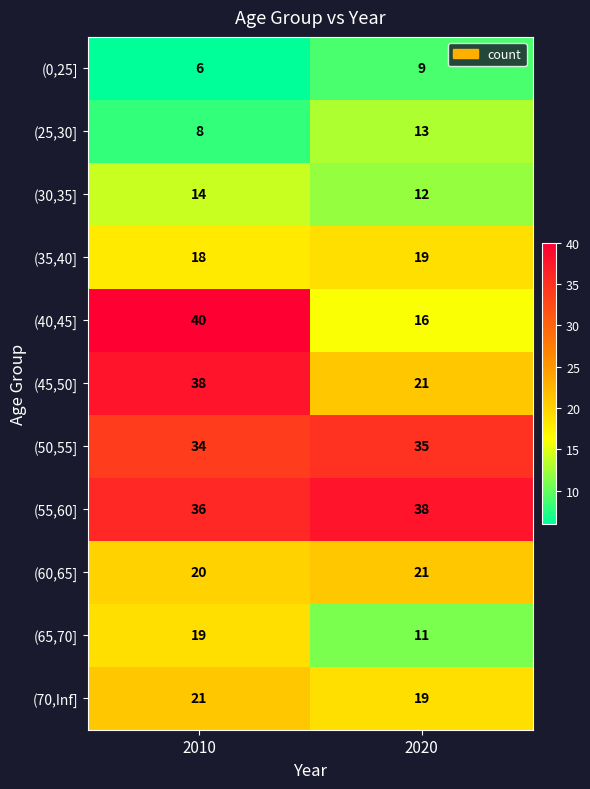

Which series changed the most between 2010 and 2020?

(40,45]